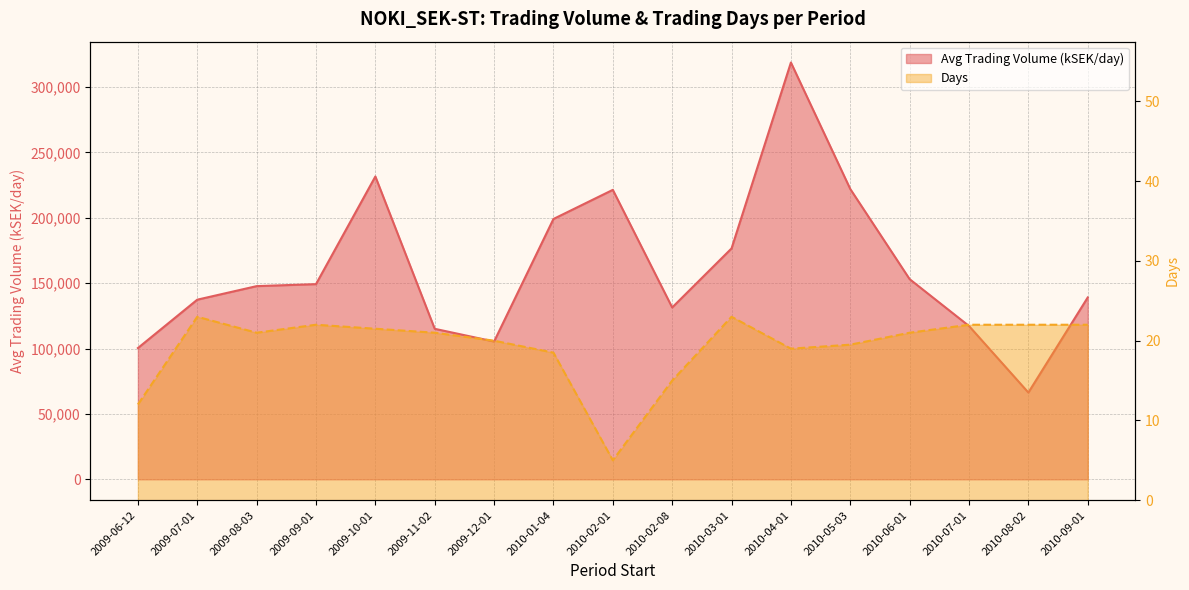

Where is the first local minimum for Avg Trading Volume (kSEK/day)?

2009-12-01